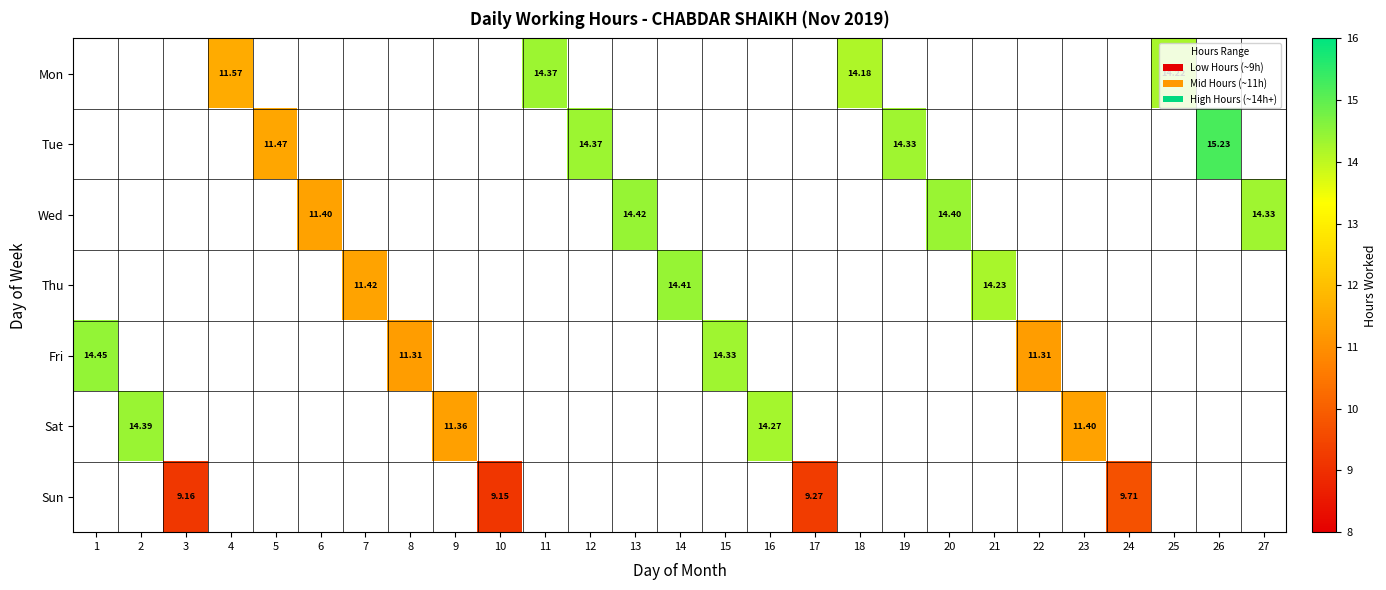

Is the value of Sun at 3 greater than the value of Wed at 20?

No